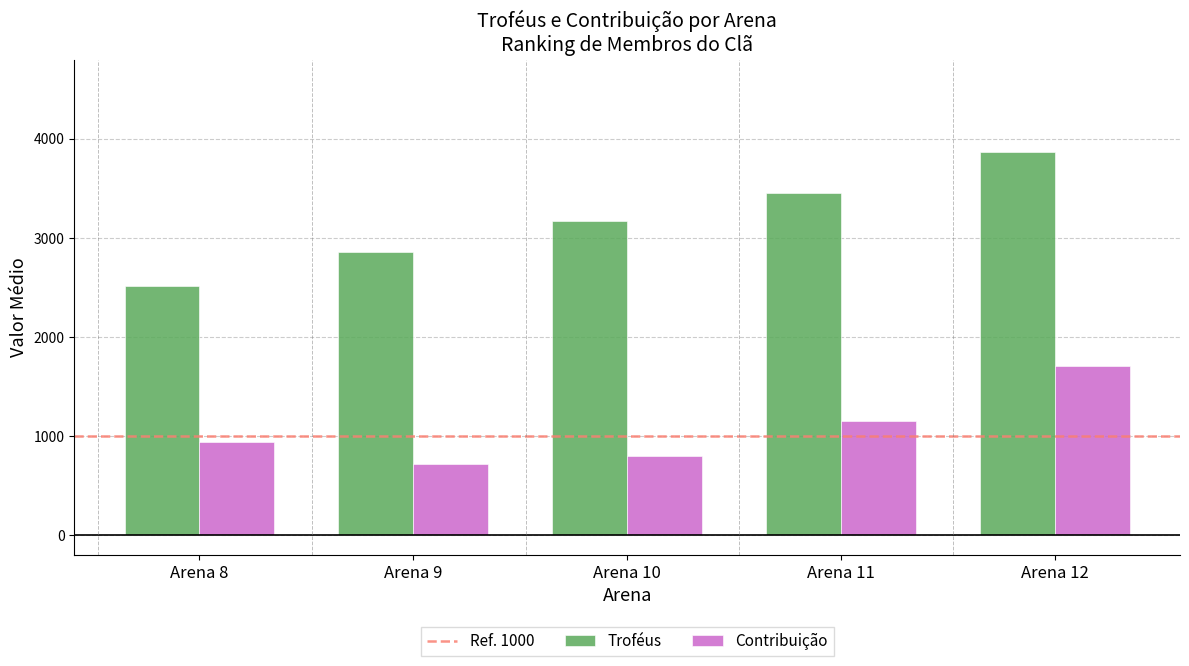

Rank the series at Arena 12 from highest to lowest value.

Troféus, Contribuição